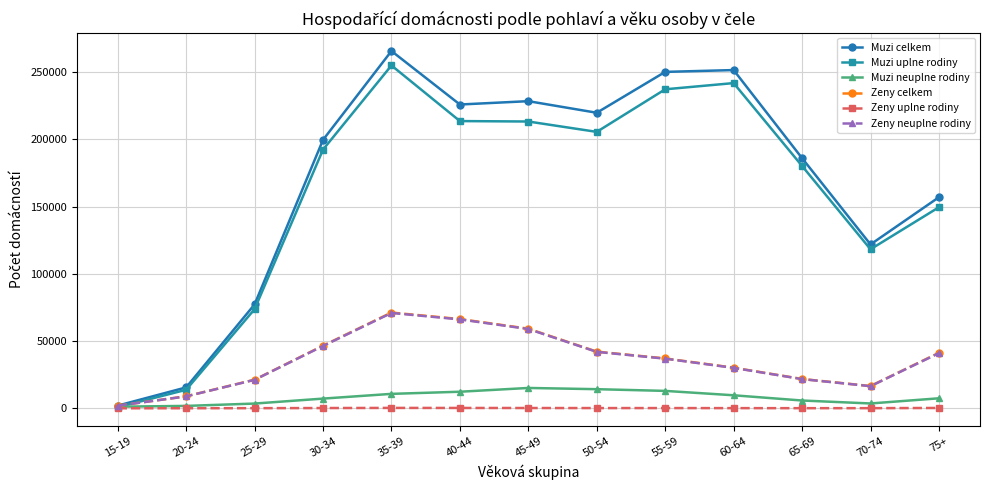

What is the value of the Muzi uplne rodiny point at the 1st from the left?

808